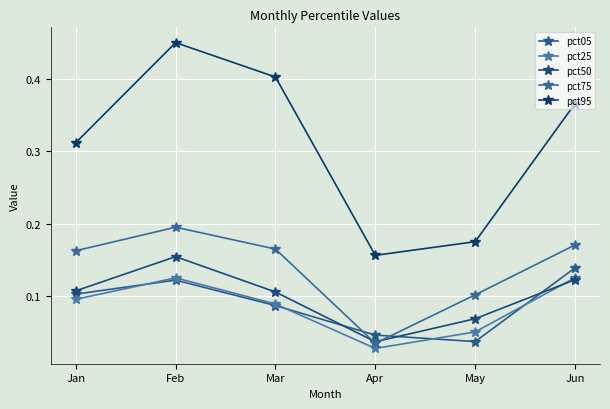

Which series has the largest range (max minus min)?

pct95